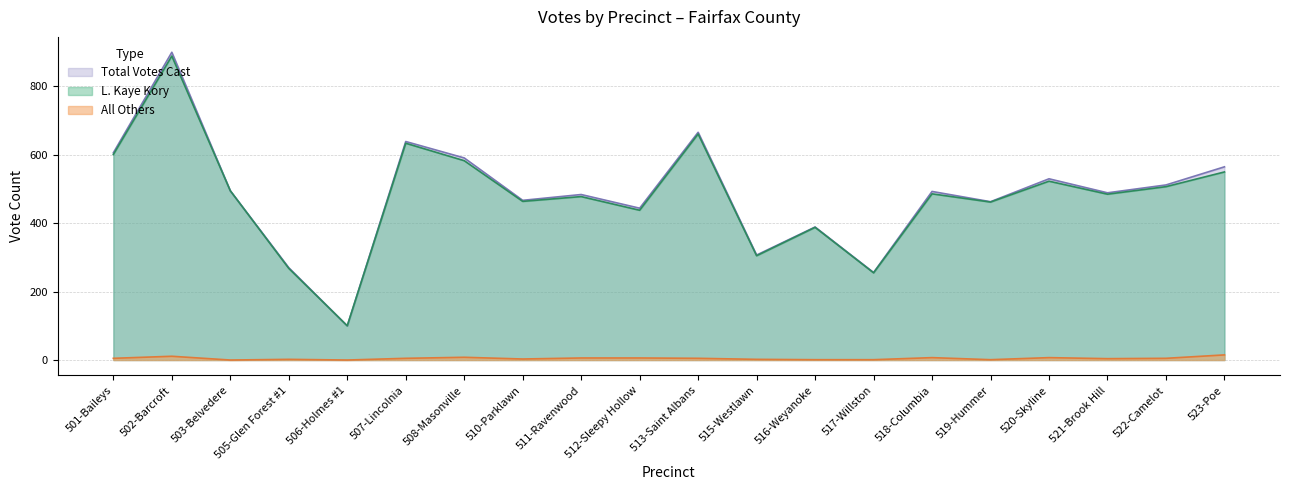

How many lines are shown in the chart?

3